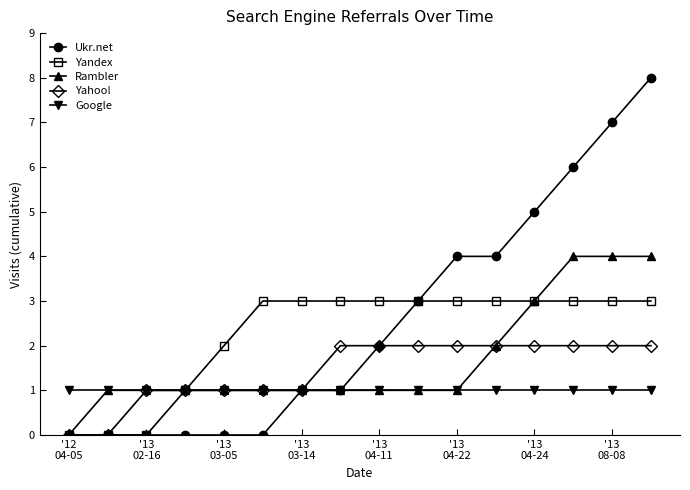

Rank the series by their average value, from highest to lowest.

Ukr.net, Yandex, Rambler, Yahoo!, Google